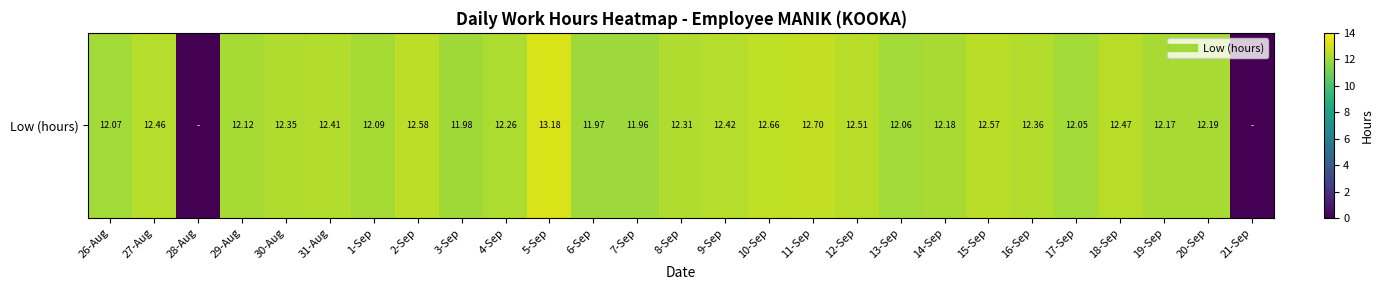

What is the maximum value shown in the chart?

13.2